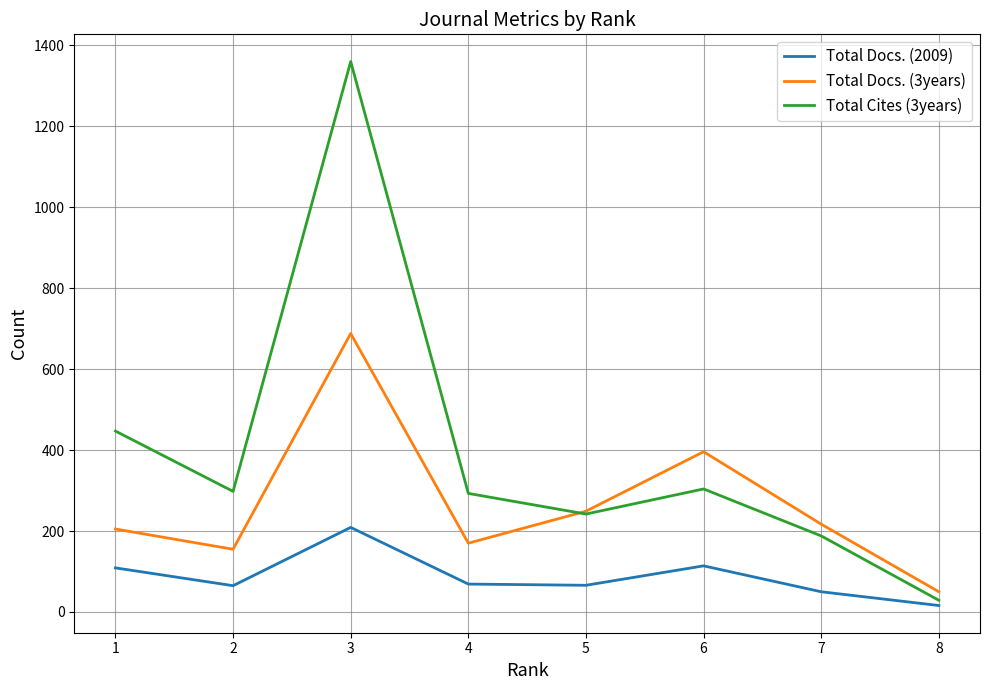

The value of Total Cites (3years) at 6 is 525. True or false?

False